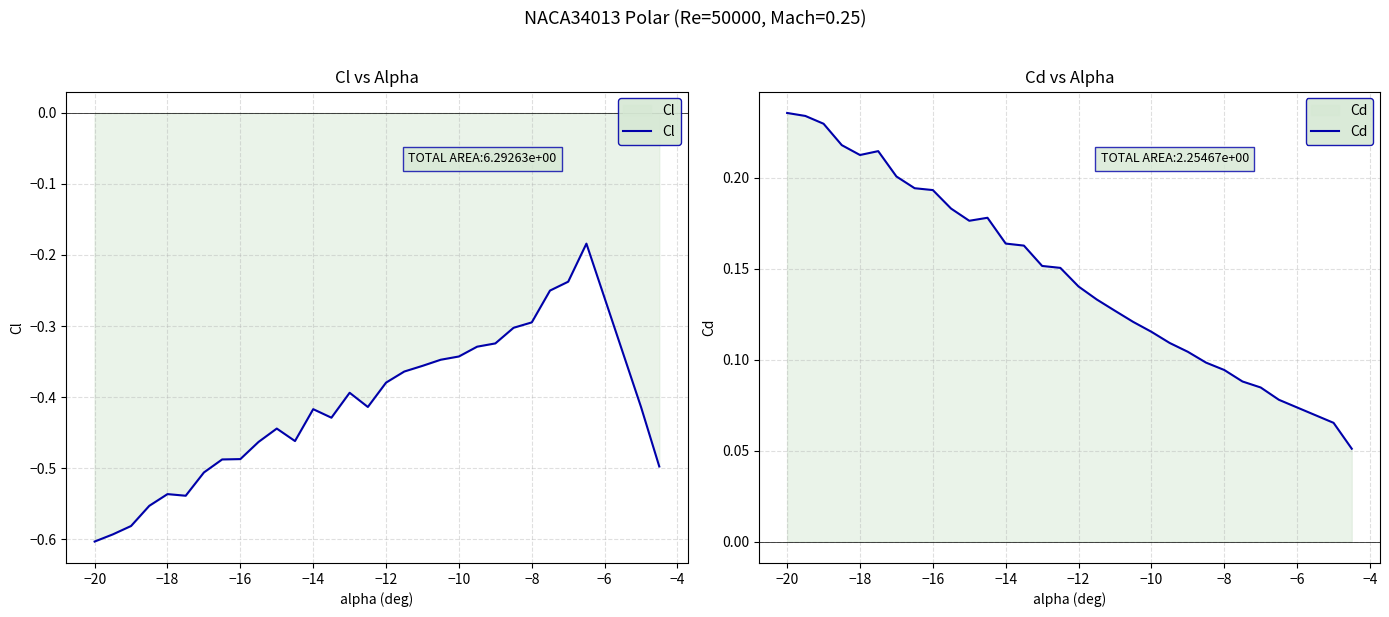

True or false: Cl has a value of -0.2 at −8.

False